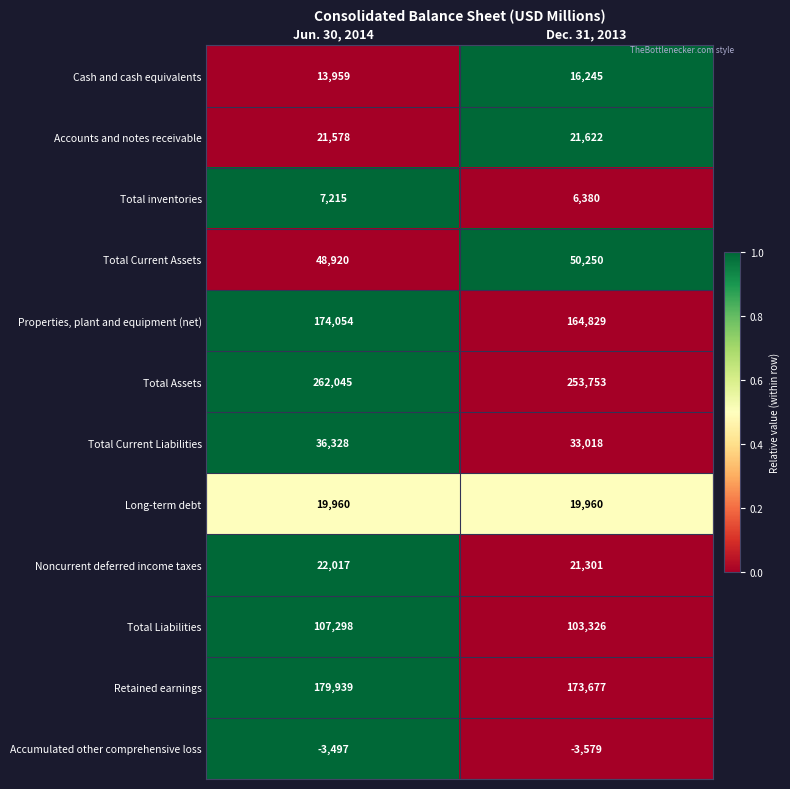

Reading left to right, transcribe all the data shown in this chart.

Cash and cash equivalents: Jun. 30, 2014=13959	Dec. 31, 2013=16245
Accounts and notes receivable: Jun. 30, 2014=21578	Dec. 31, 2013=21622
Total inventories: Jun. 30, 2014=7215	Dec. 31, 2013=6380
Total Current Assets: Jun. 30, 2014=48920	Dec. 31, 2013=50250
Properties, plant and equipment (net): Jun. 30, 2014=174054	Dec. 31, 2013=164829
Total Assets: Jun. 30, 2014=262045	Dec. 31, 2013=253753
Total Current Liabilities: Jun. 30, 2014=36328	Dec. 31, 2013=33018
Long-term debt: Jun. 30, 2014=19960	Dec. 31, 2013=19960
Noncurrent deferred income taxes: Jun. 30, 2014=22017	Dec. 31, 2013=21301
Total Liabilities: Jun. 30, 2014=107298	Dec. 31, 2013=103326
Retained earnings: Jun. 30, 2014=179939	Dec. 31, 2013=173677
Accumulated other comprehensive loss: Jun. 30, 2014=-3497	Dec. 31, 2013=-3579